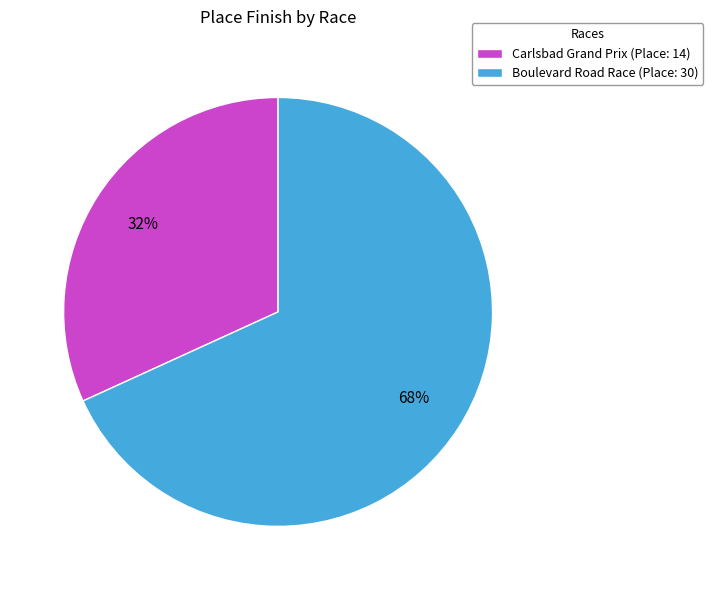

What percentage is the Carlsbad Grand Prix slice, to the nearest percent?

32%